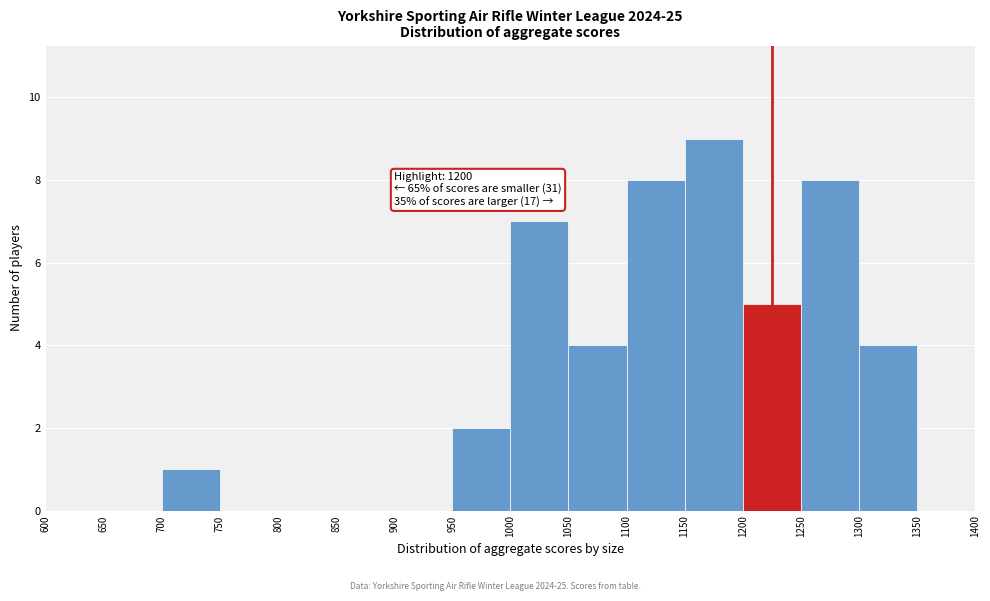

Which range on the x-axis has the tallest bar?

1150 to 1200